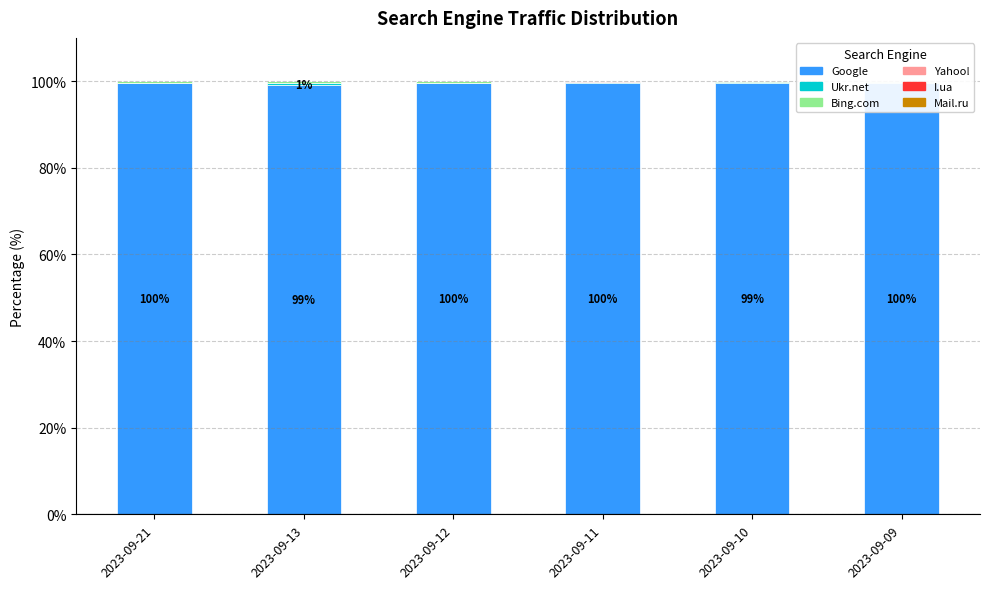

List the series in order of their peak value, lowest first.

I.ua, Mail.ru, Yahoo!, Bing.com, Ukr.net, Google